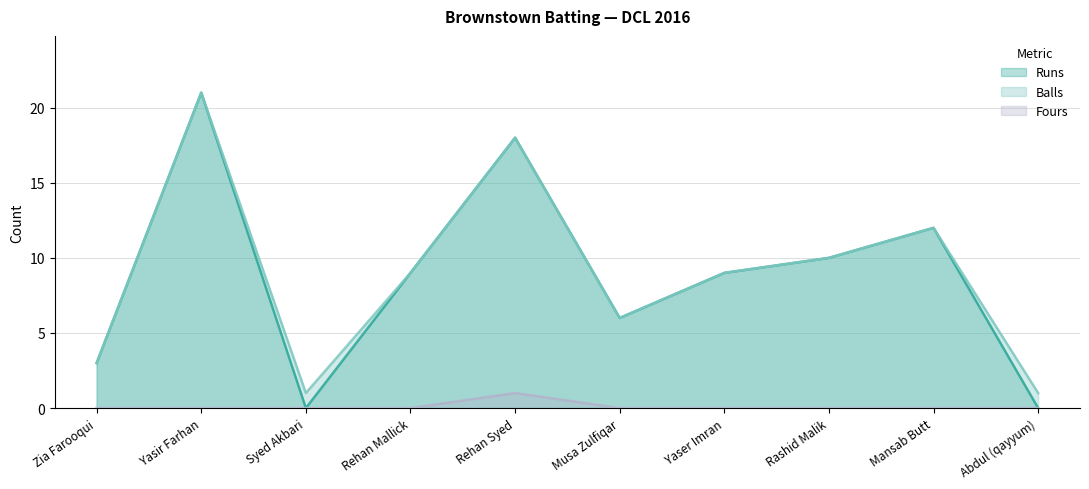

Between Yasir Farhan and Syed Akbari, which series saw the biggest shift?

Runs